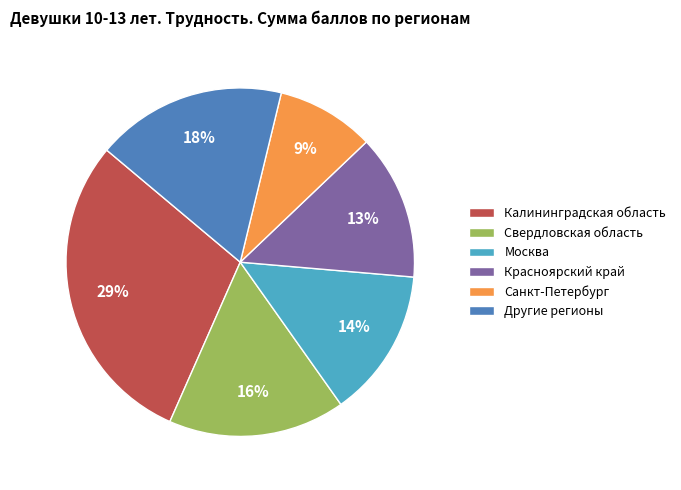

Between Санкт-Петербург and Другие регионы, which is larger?

Другие регионы